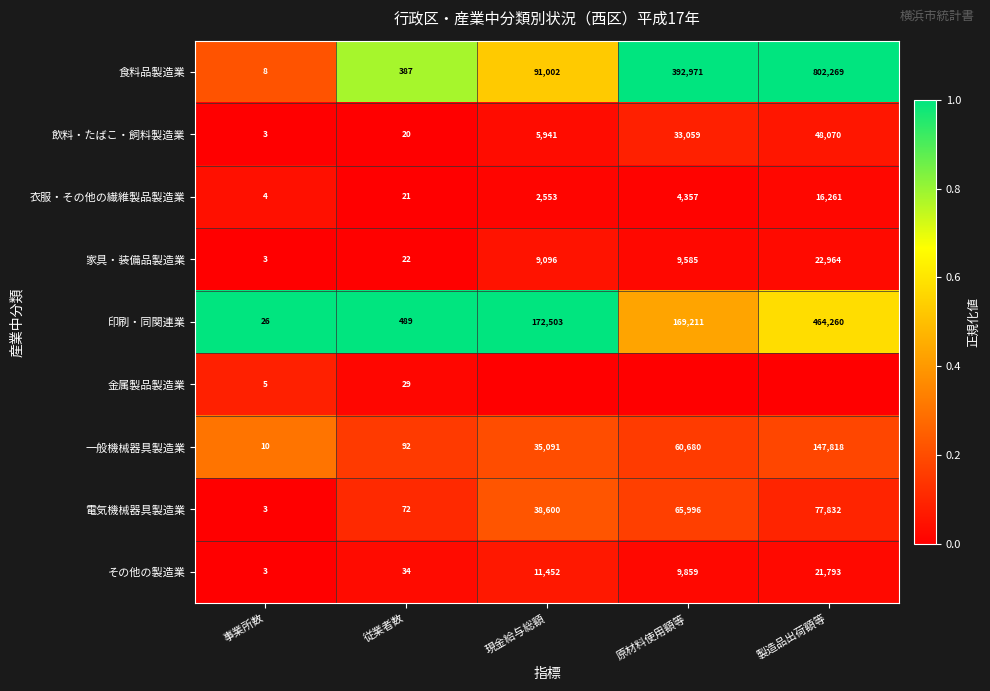

What is the average value of the 印刷・同関連業 series?

161298